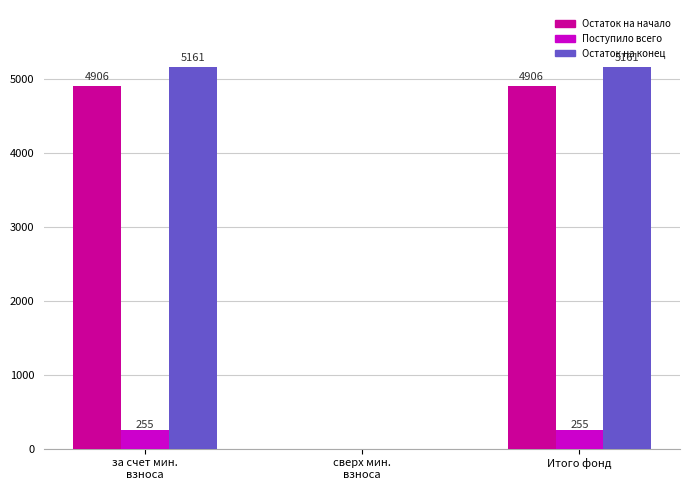

Which series has the largest total across all categories?

Остаток на конец